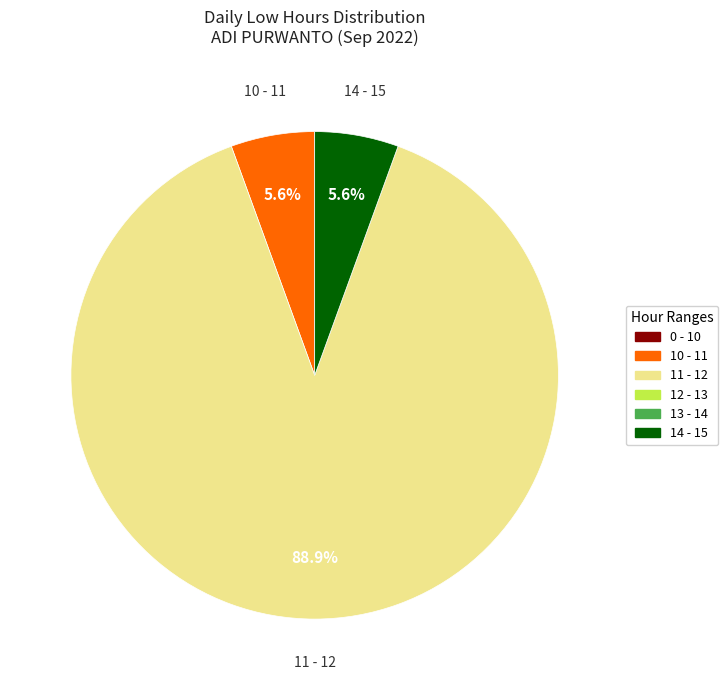

How many segments does this pie chart have?

3